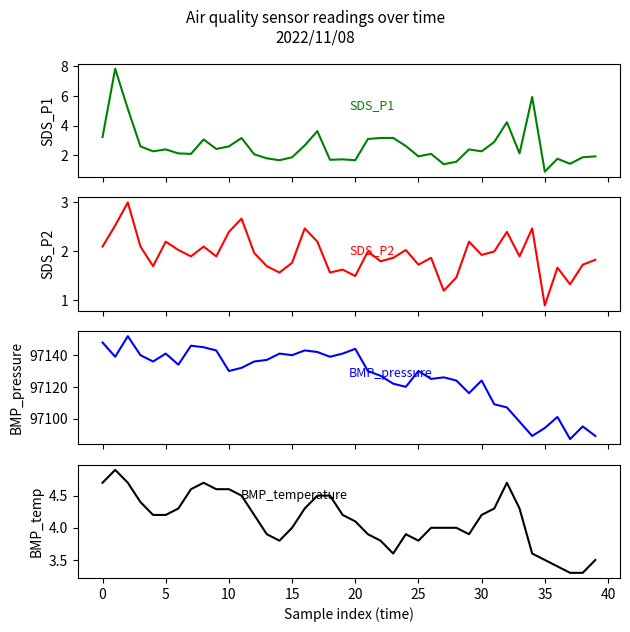

The SDS_P1 series shows 2.3 at 30. True or false?

True